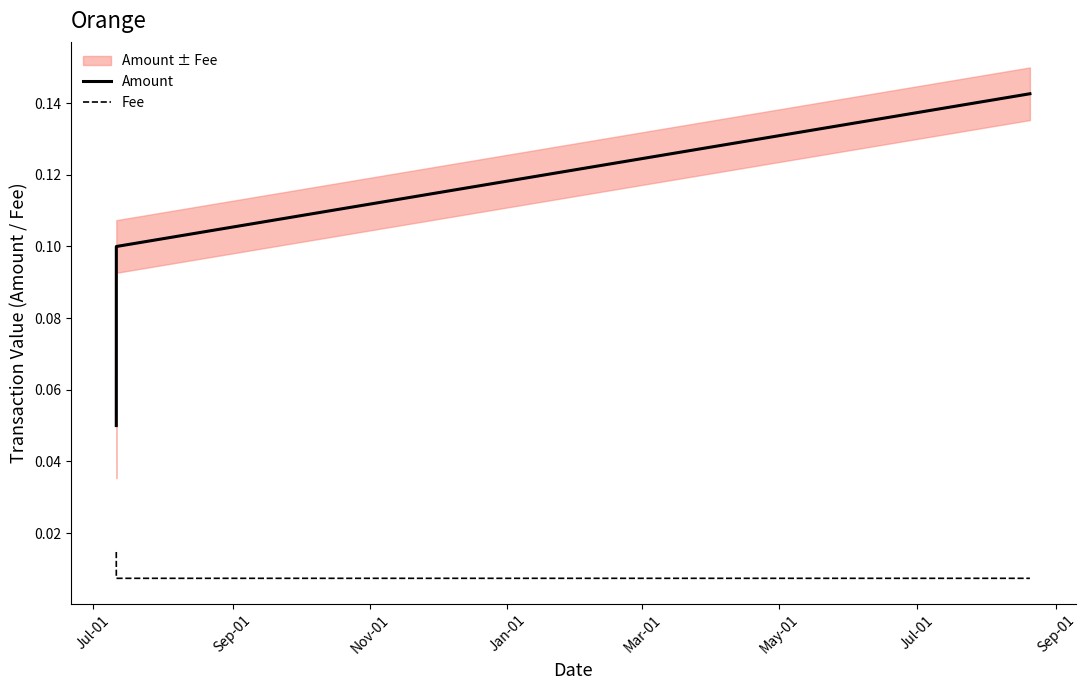

Is it true that Amount equals 0.1 at Jul-01?

False